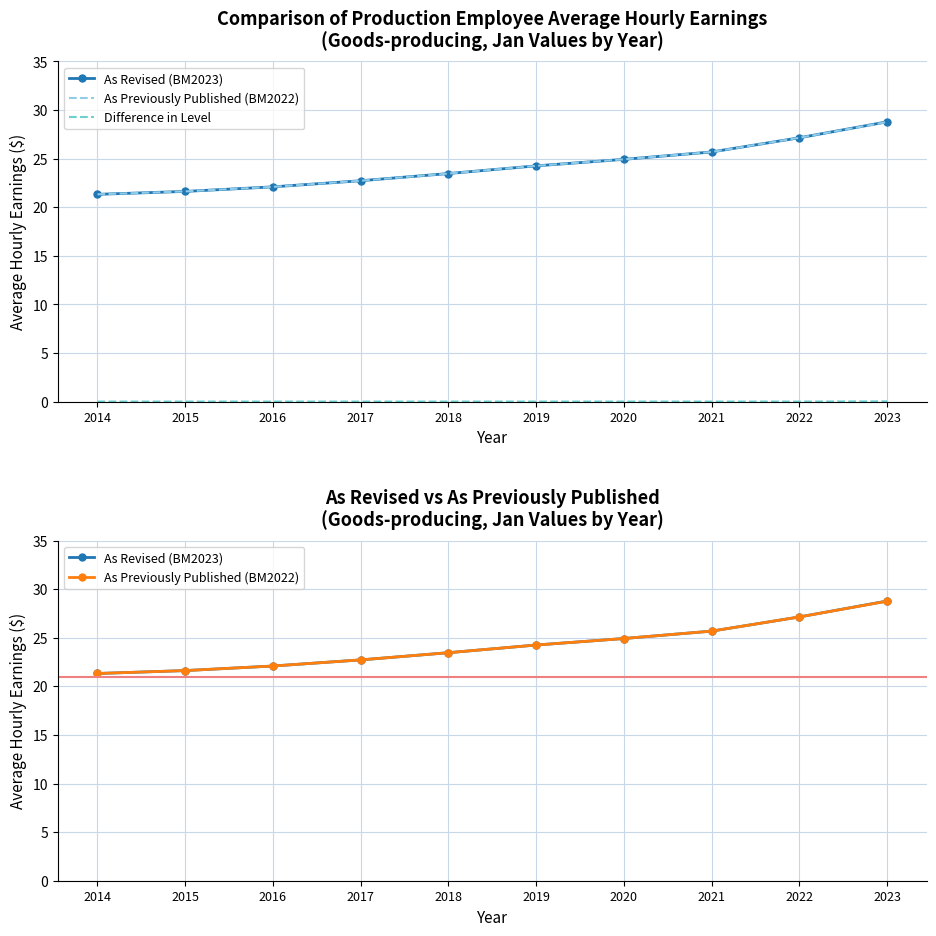

True or false: As Revised (BM2023) has a value of 9.1 at 2019.

False